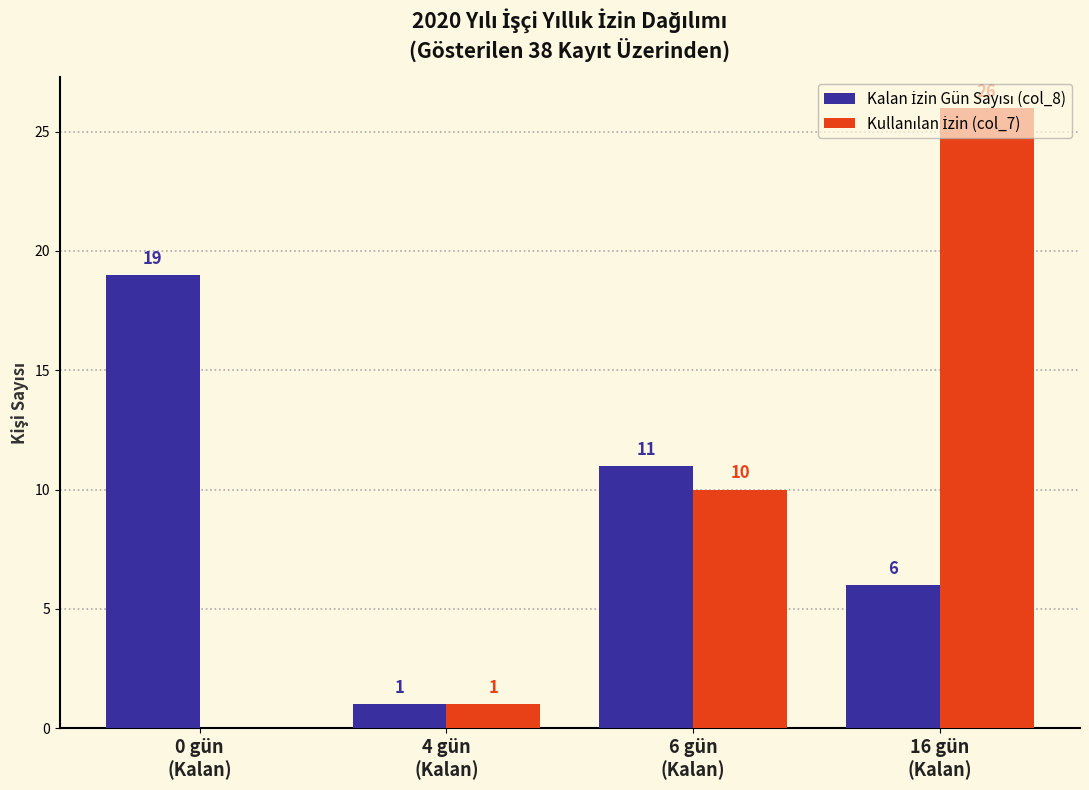

What is the greatest value displayed?

26